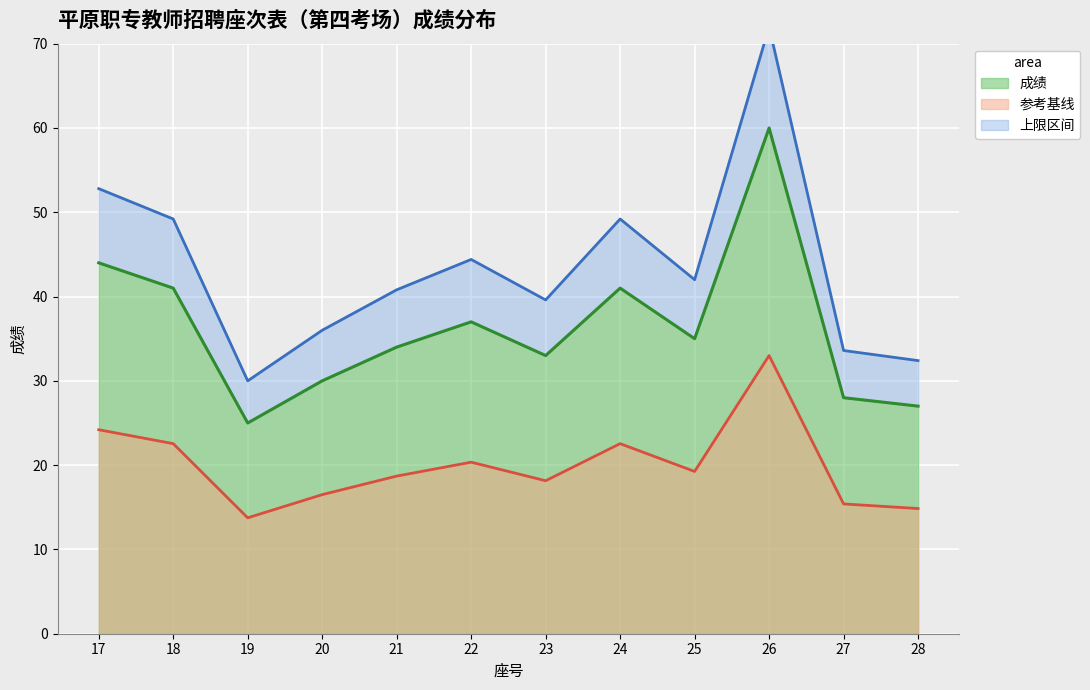

How many data points are above 35?

5